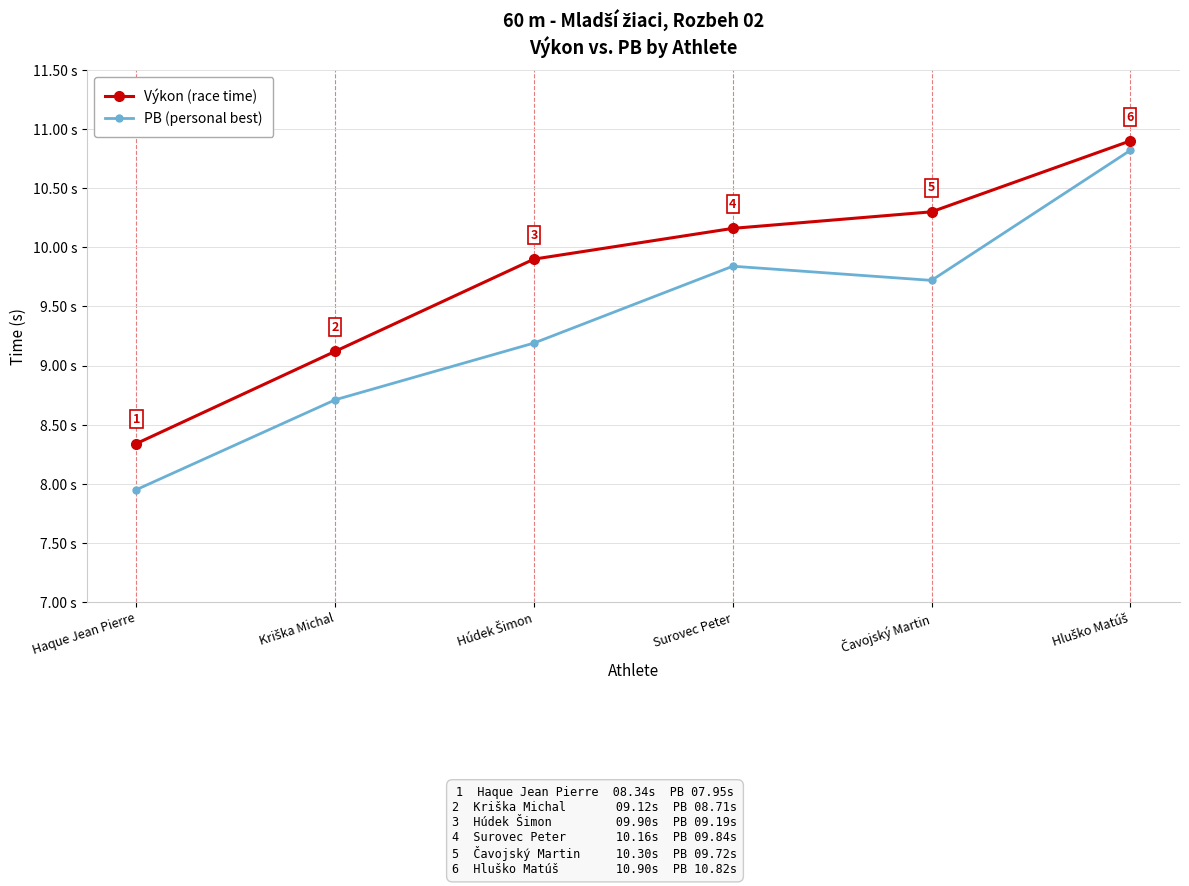

List the series in order of their overall mean, highest first.

Výkon (race time), PB (personal best)